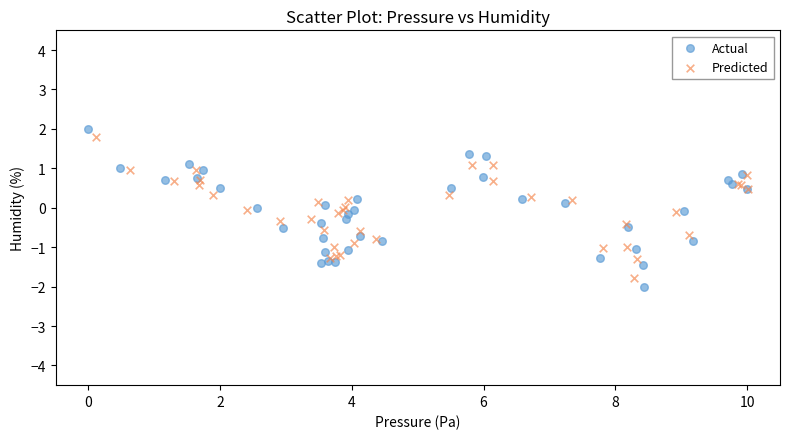

Which series has the widest spread of Y values?

Actual